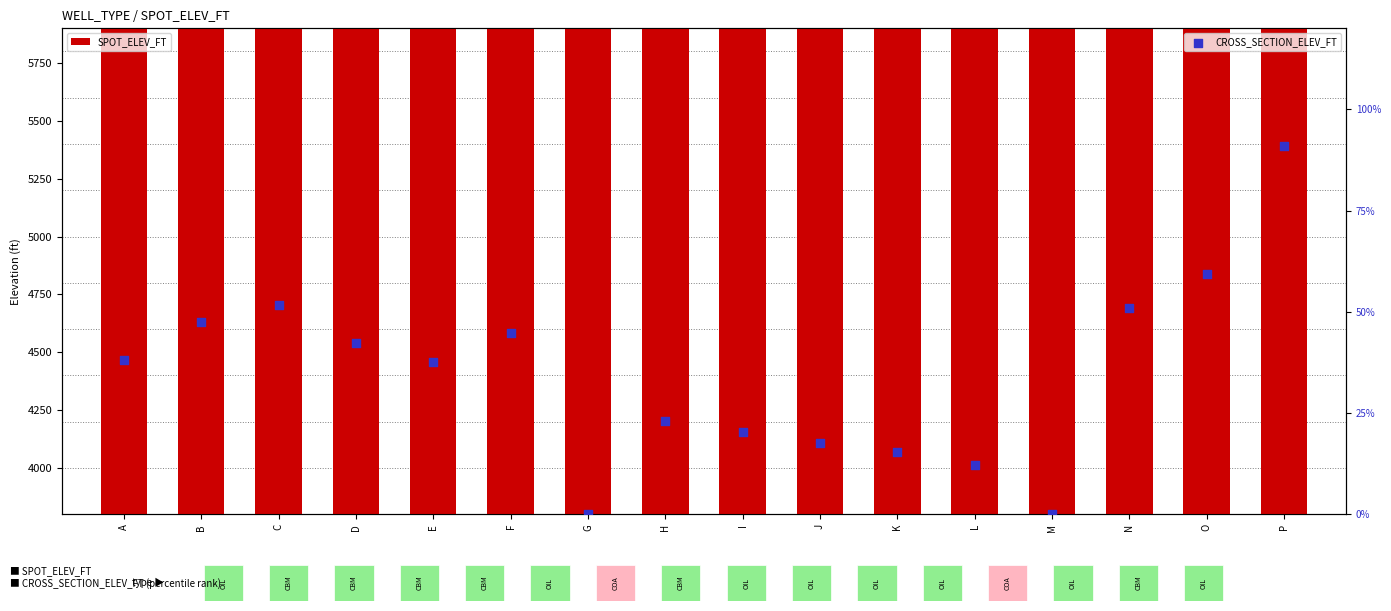

Which series has the largest total across all categories?

SPOT_ELEV_FT